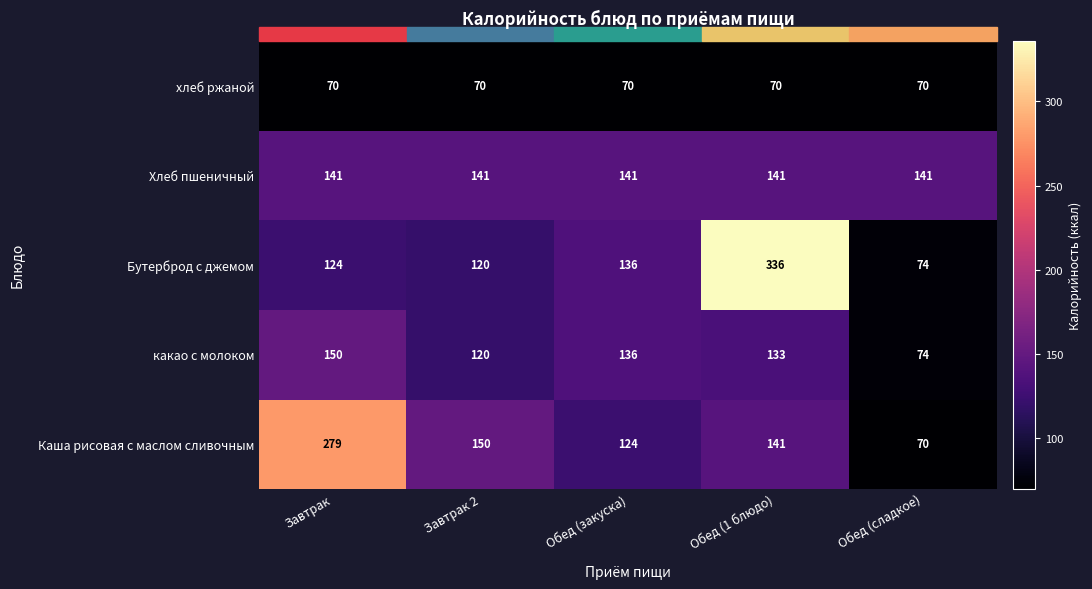

What is the lowest value of the Хлеб пшеничный series?

141